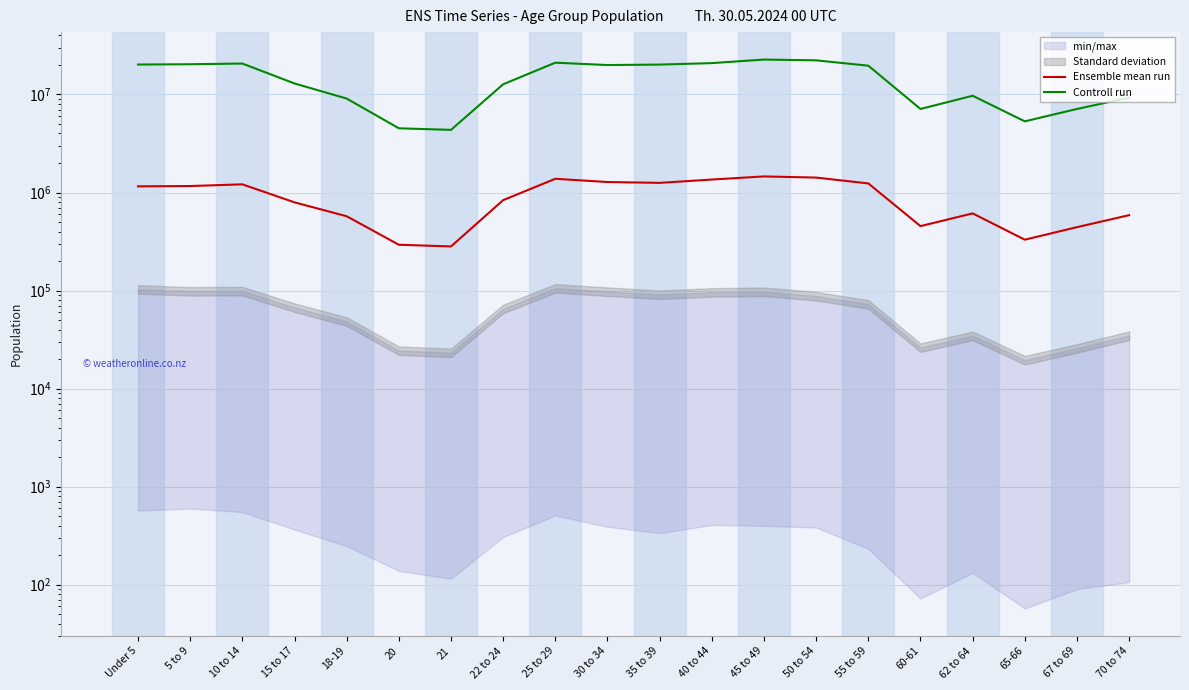

At 62 to 64, list the series in order from smallest to largest.

Ensemble mean run, Controll run